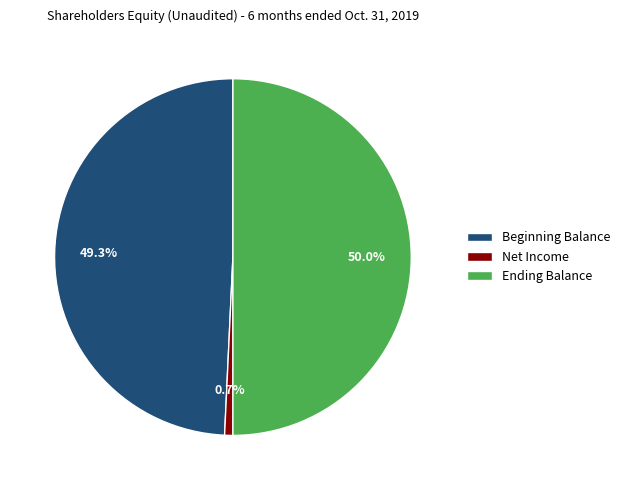

To the nearest percent, what is the difference between the largest and smallest slice percentages?

49%